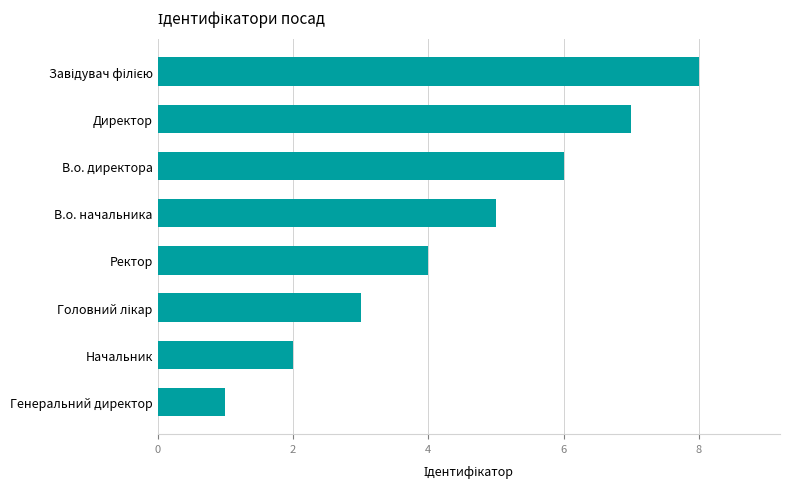

Read the value at Директор.

7